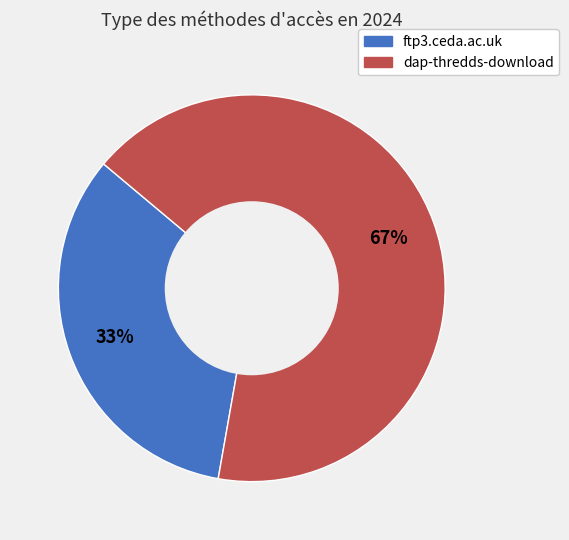

Count the number of slices in the pie.

2